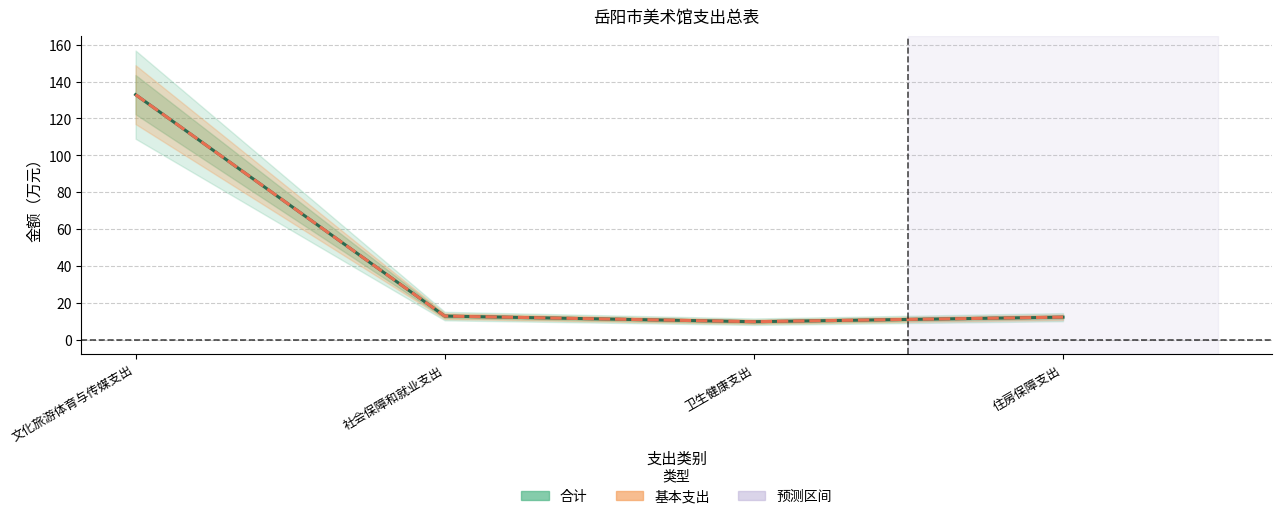

True or false: 基本支出 has a value of 91.2 at 文化旅游体育与传媒支出.

False